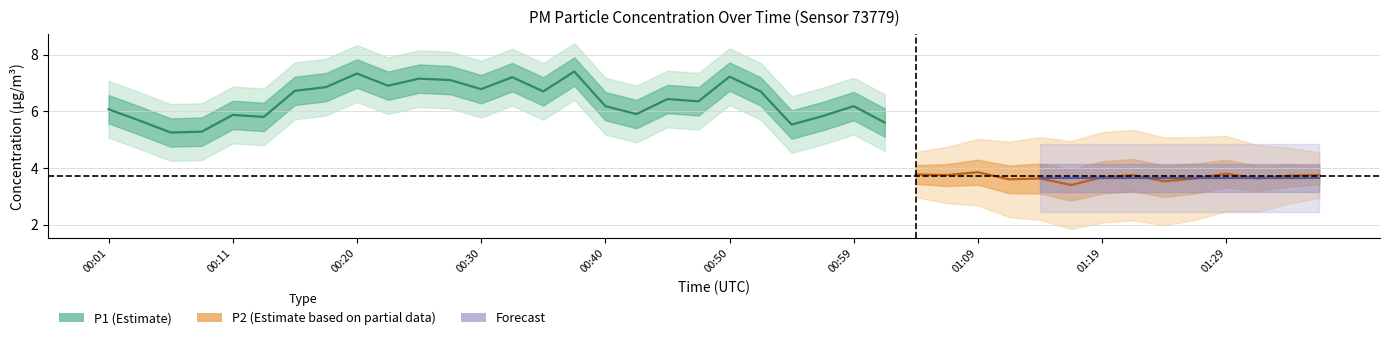

In P2, how many points are higher than both neighbors (excluding endpoints)?

10